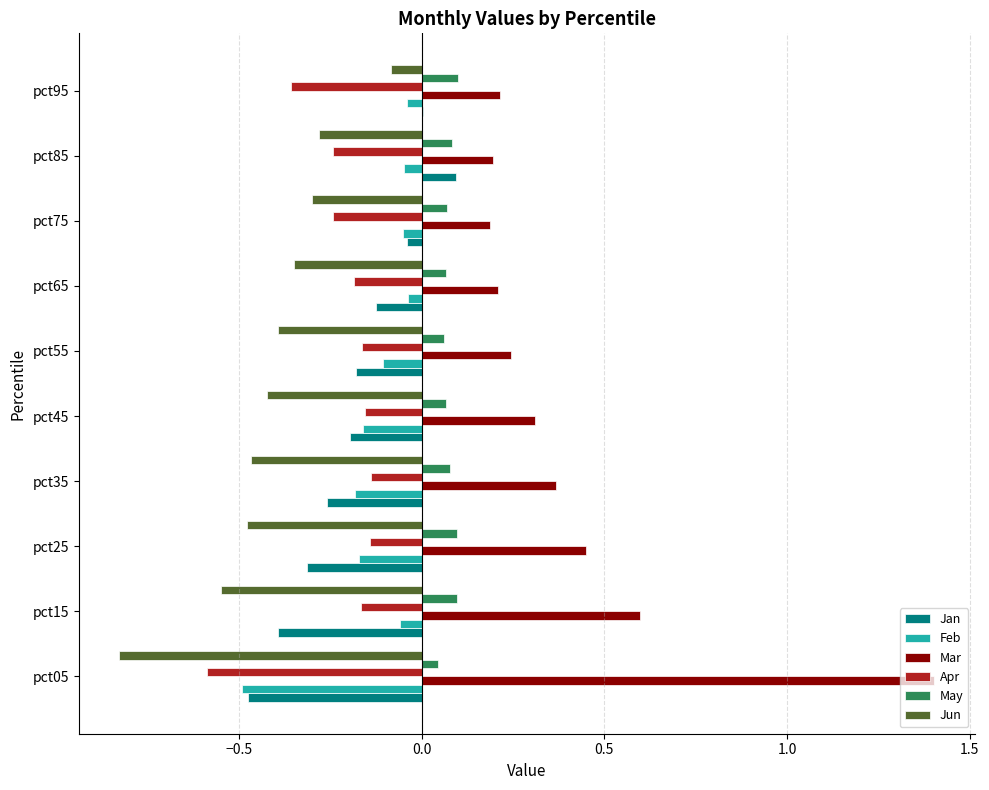

Which series has the largest total across all categories?

Mar